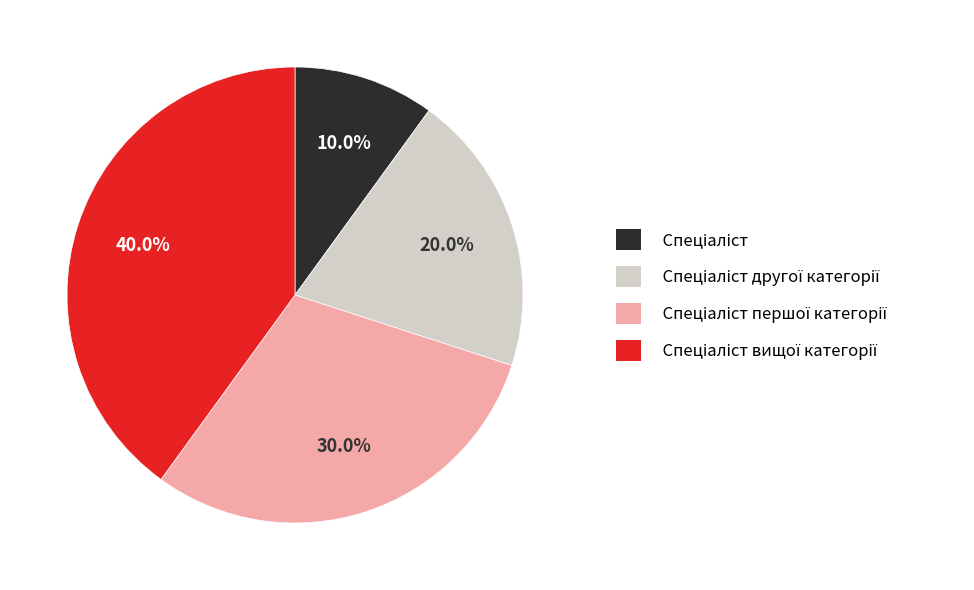

Does any single category account for the majority?

No